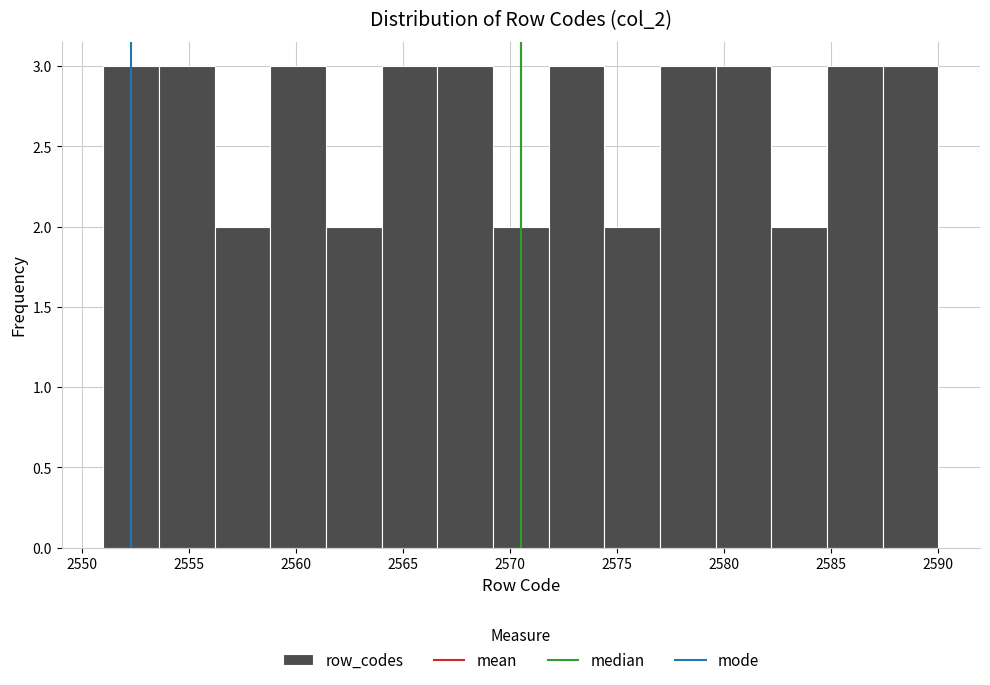

How tall is the bar that spans 2566.6 to 2569.2 on the x-axis? Neither the bar edges nor the heights are printed on the chart, so give them approximately, as read against the axes.

3